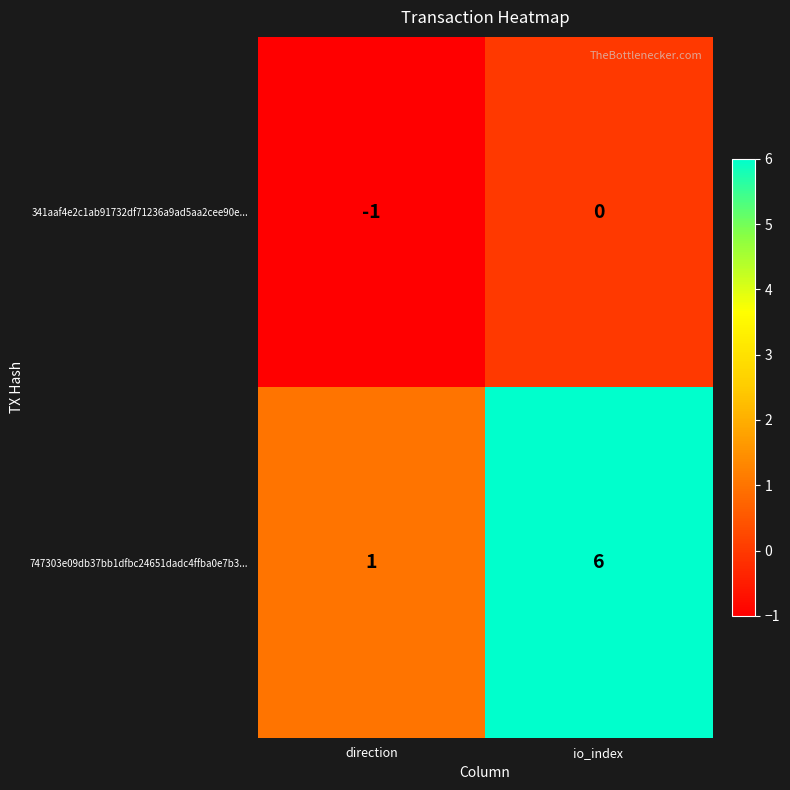

List the labels in order of 341aaf4e2c1ab91732df71236a9ad5aa2cee90e... value, largest first.

io_index, direction